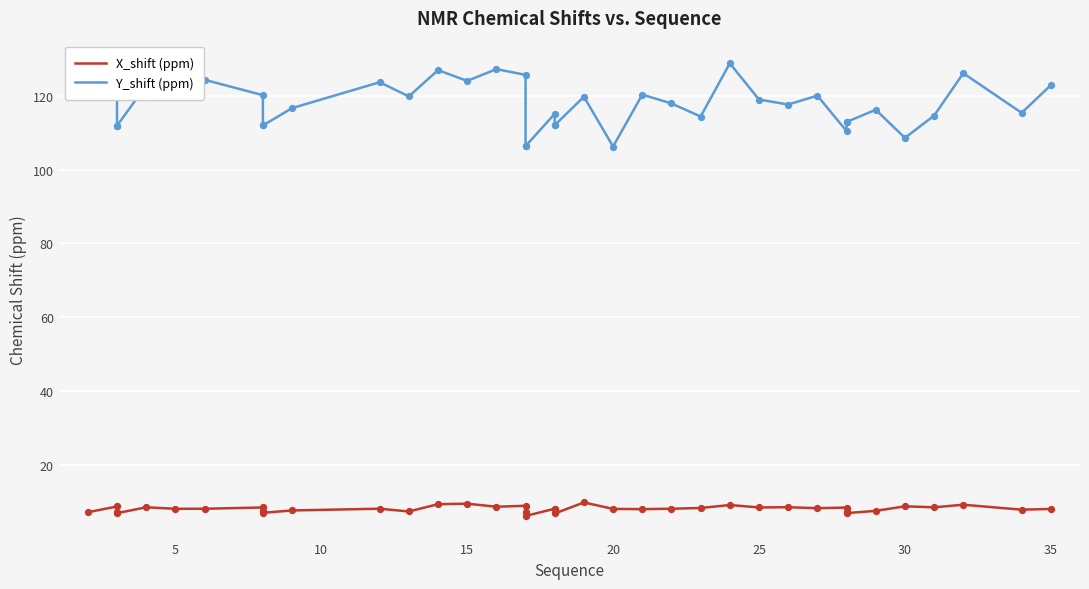

Which series has the largest total across all categories?

Y_shift (ppm)